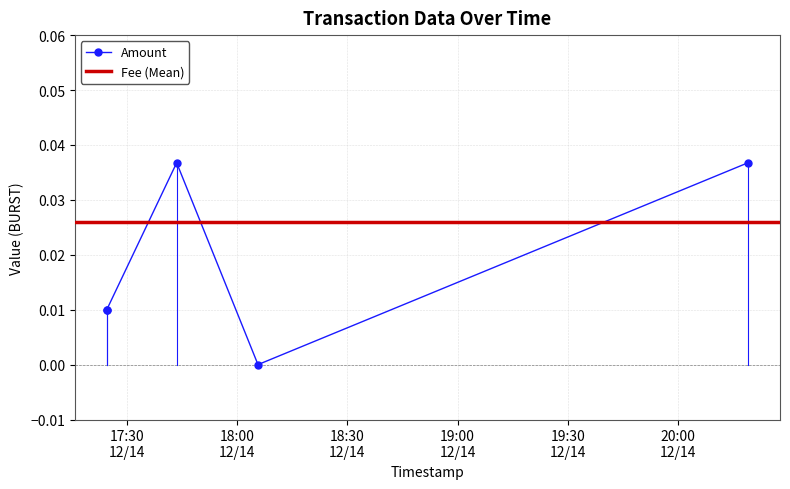

How many lines are shown in the chart?

2